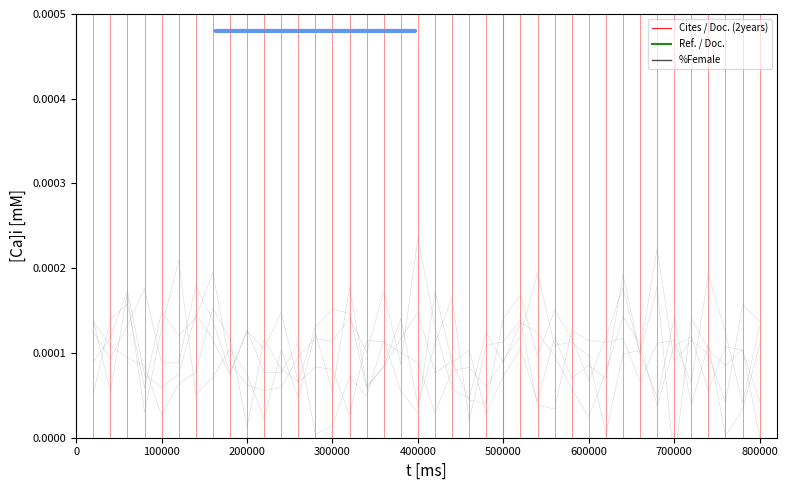

The value of Ref. / Doc. at 12 is 0.1. True or false?

False